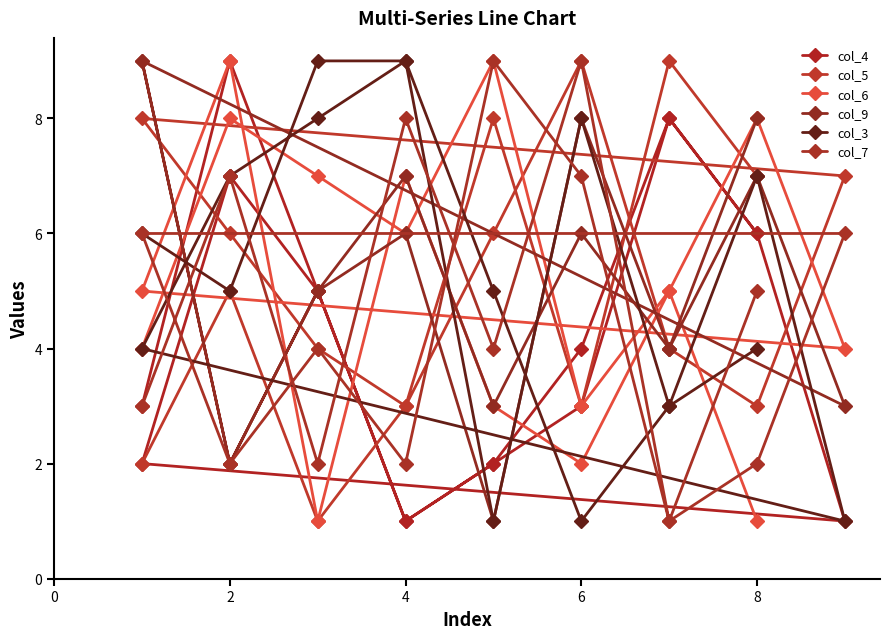

Which series has the largest range (max minus min)?

col_4